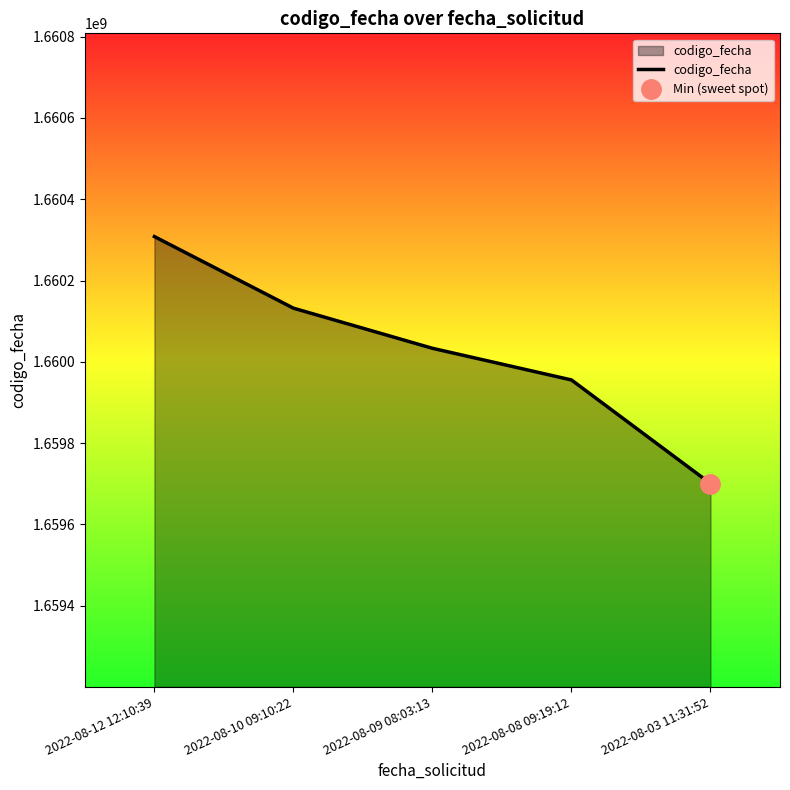

The chart shows a value of 2515186848 at 2022-08-10 09:10:22. True or false?

False